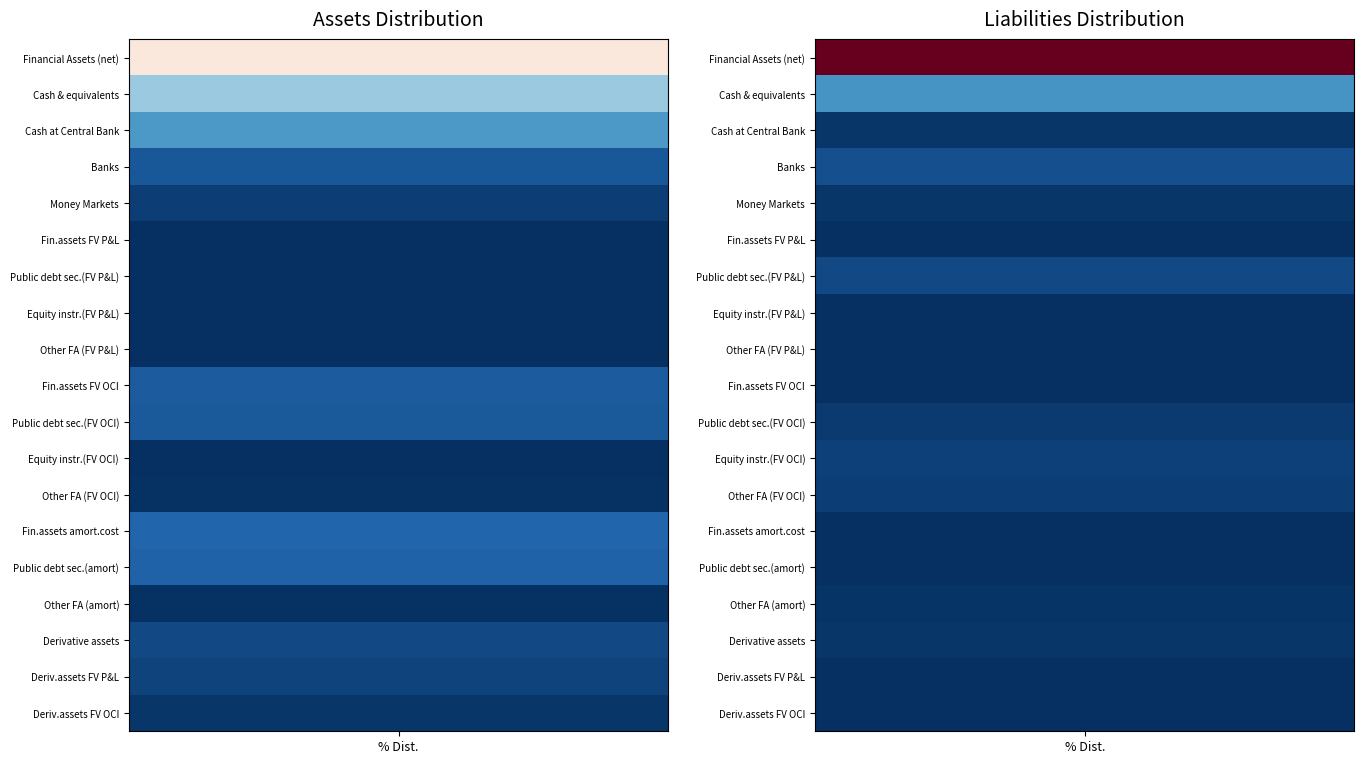

Which series has the widest spread of values?

Liabilities